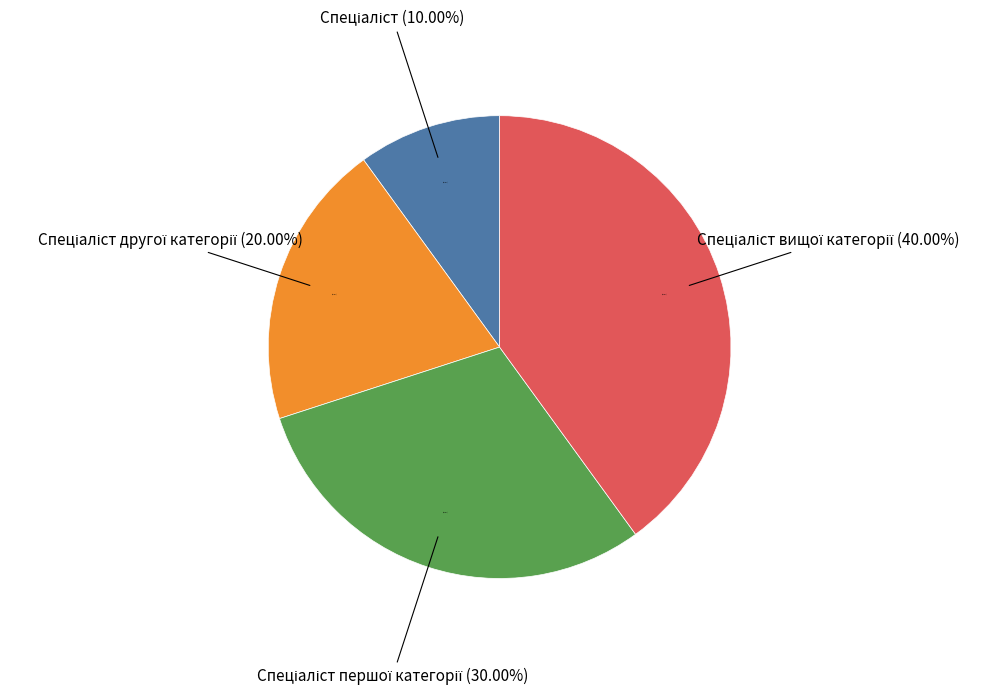

Which has a higher value, Спеціаліст or Спеціаліст другої категорії?

Спеціаліст другої категорії